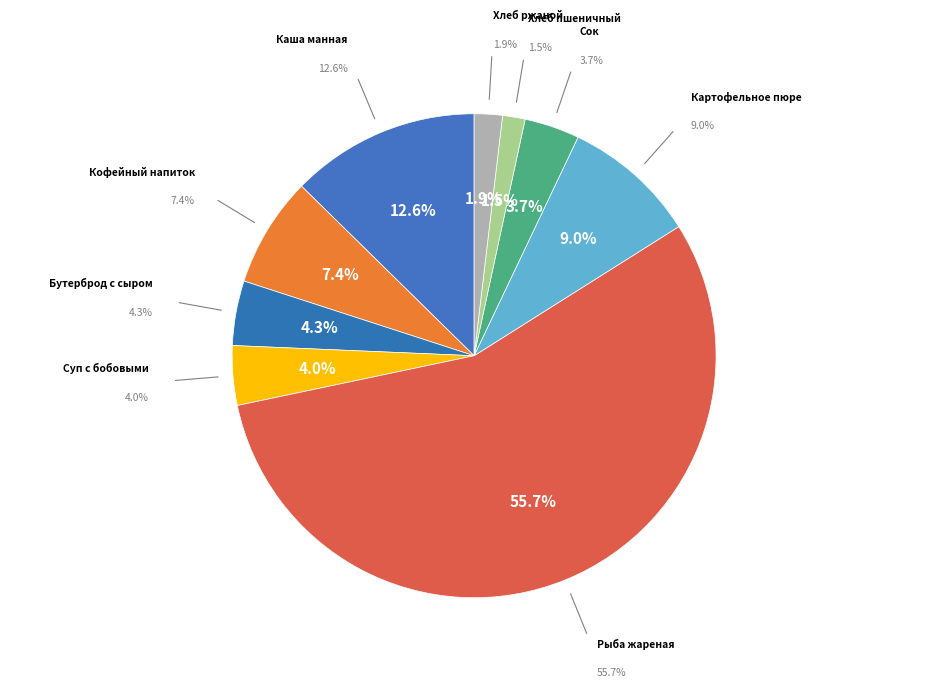

To the nearest percent, what percentage of the pie is Хлеб пшеничный?

2%